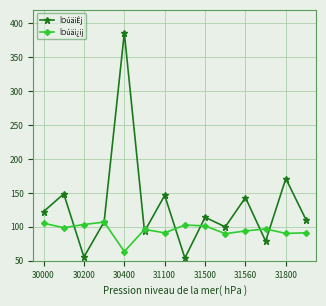

True or false: ÎOúäiÊj and ÎOúäi¿ij intersect in this chart.

True